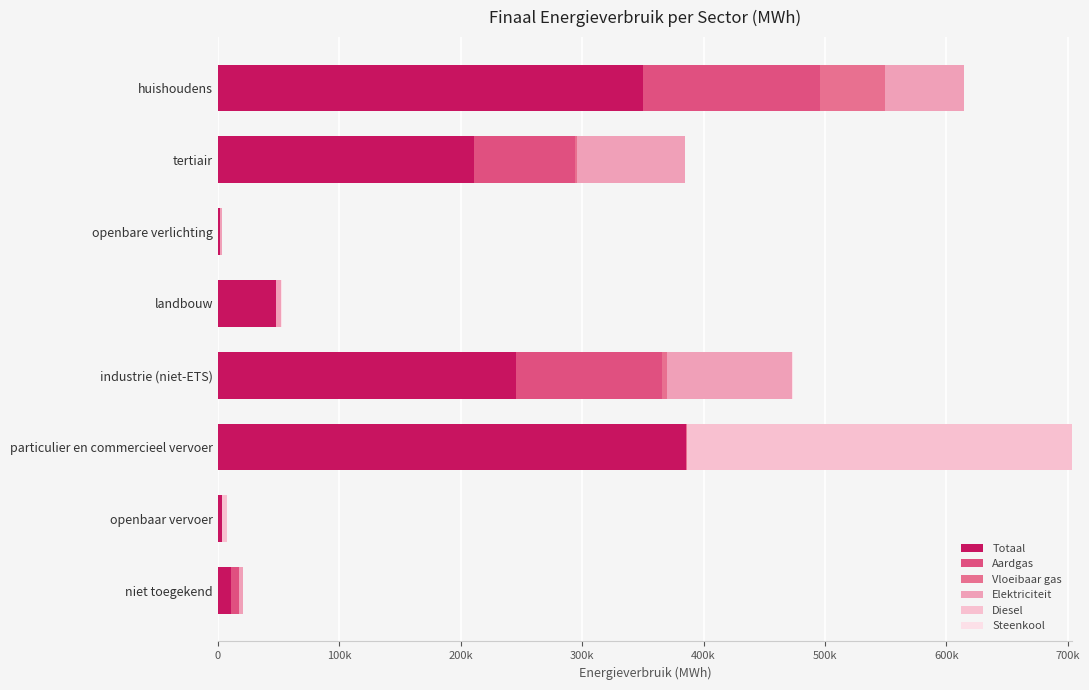

Reading left to right, extract all data points from this chart.

Totaal: 0=350318.9	100k=211086.2	200k=1549.0	300k=47547.1	400k=245415.7	500k=385509.8	600k=3668.8	700k=10459.1
Aardgas: 0=145283.4	100k=83160.4	200k=0.0	300k=493.1	400k=120802.6	500k=162.5	600k=0.0	700k=6546.3
Vloeibaar gas: 0=54136.1	100k=1316.4	200k=0.0	300k=98.1	400k=3480.3	500k=758.9	600k=0.0	700k=0.0
Elektriciteit: 0=65118.3	100k=88911.3	200k=1549.0	300k=3803.3	400k=103342.3	500k=81.9	600k=0.0	700k=3912.8
Diesel: 0=0.0	100k=0.0	200k=0.0	300k=0.0	400k=0.0	500k=316941.5	600k=3558.5	700k=0.0
Steenkool: 0=0.0	100k=0.0	200k=0.0	300k=547.5	400k=266.9	500k=0.0	600k=0.0	700k=0.0